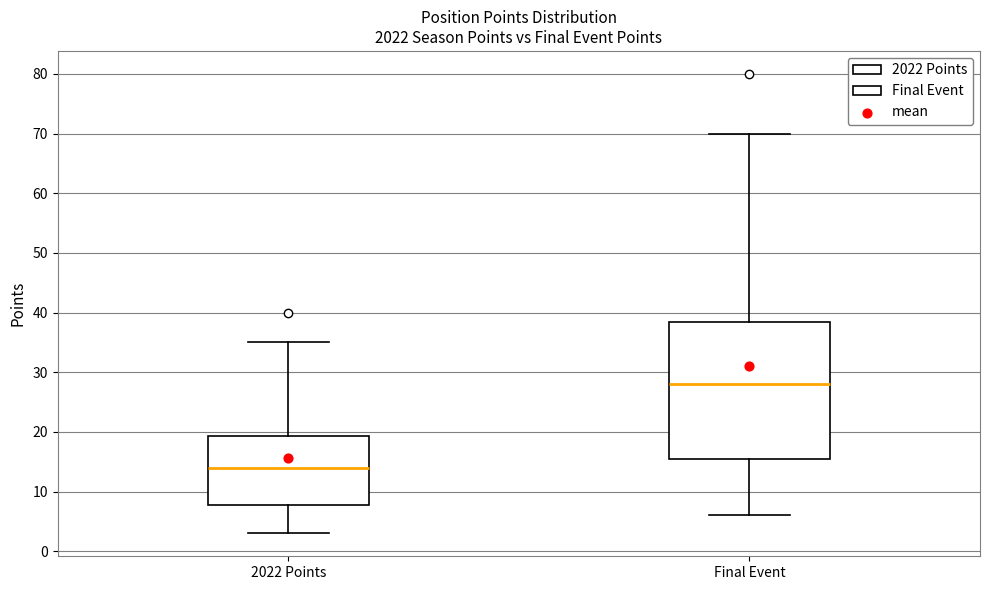

Where is the lower edge of the box for Final Event on the y-axis? The values are not printed on the chart, so give them approximately, as read against the axis.

16